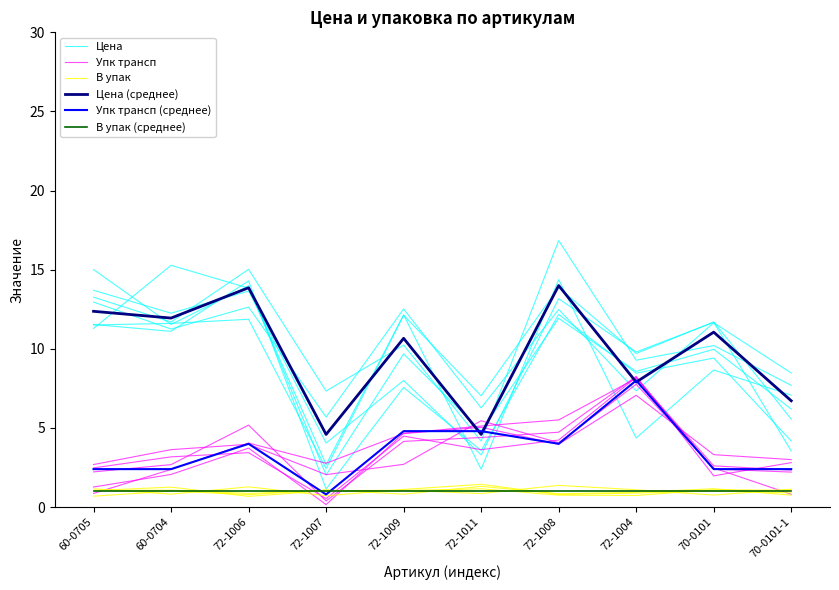

Which category has the lowest value in the В упак series?

72-1007